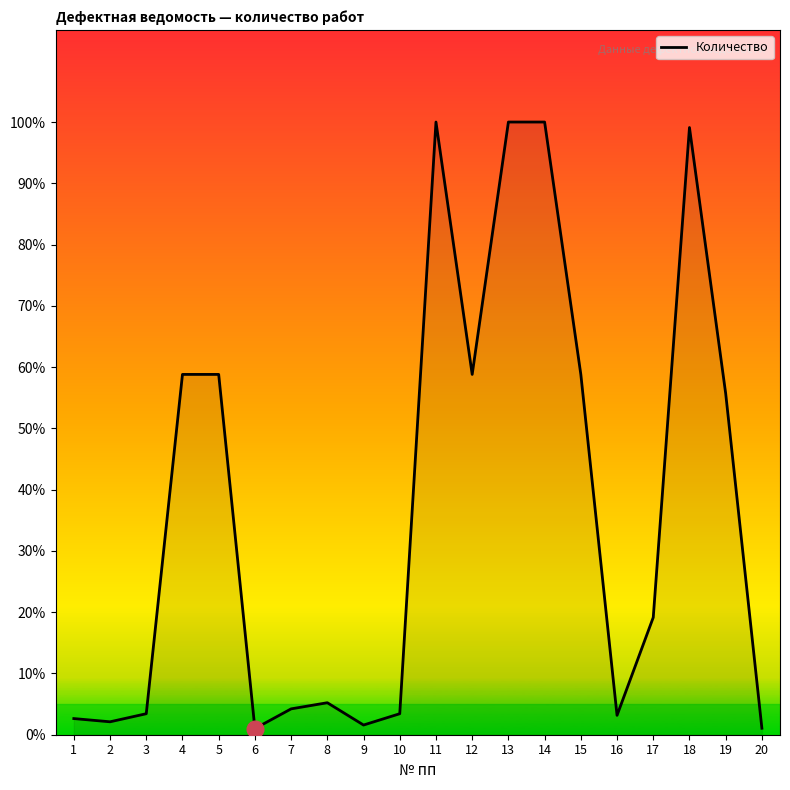

What is the difference between the maximum and minimum values?

99.0